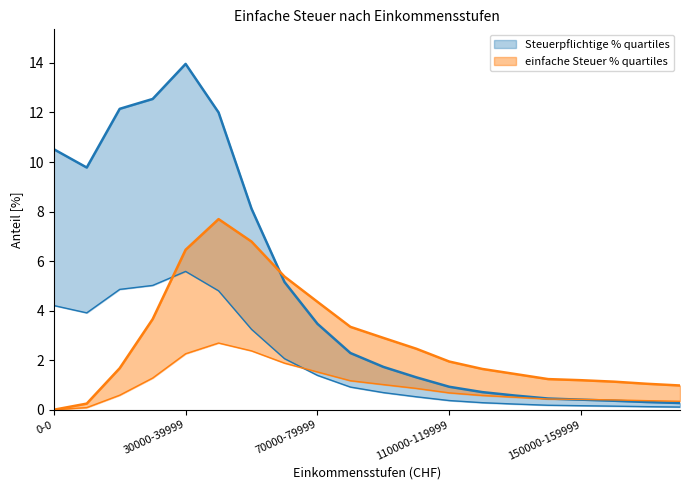

What is the average value of the einfache Steuer % series?

2.8